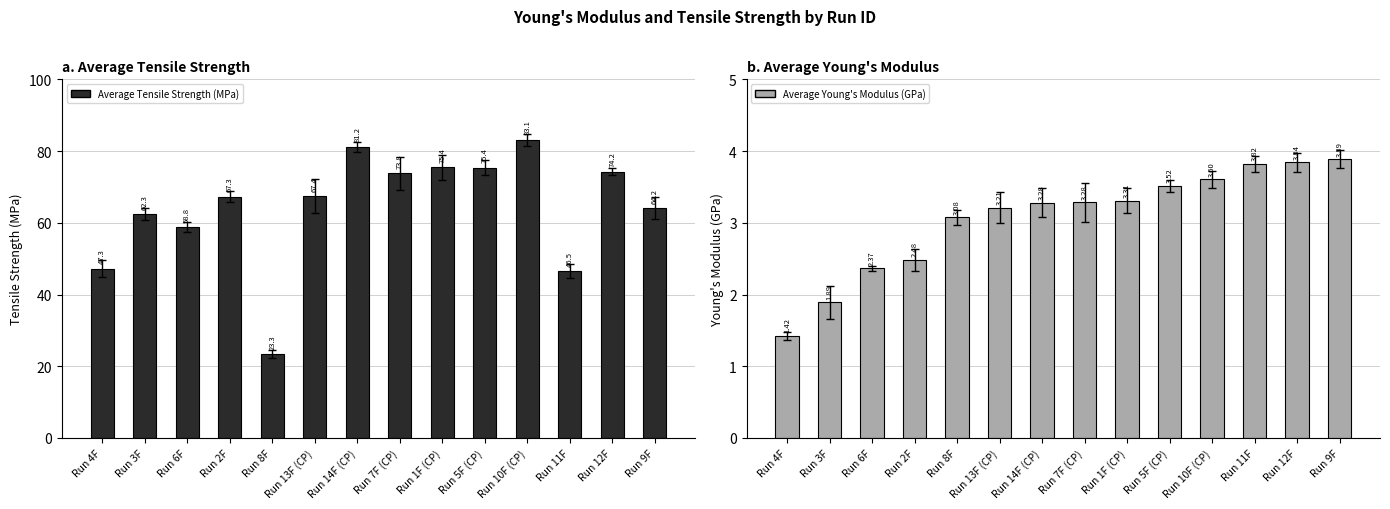

Reading left to right, what are all the values shown in this chart?

Average Tensile Strength (MPa): Run 4F=47.3	Run 3F=62.3	Run 6F=58.8	Run 2F=67.3	Run 8F=23.3	Run 13F (CP)=67.4	Run 14F (CP)=81.2	Run 7F (CP)=73.8	Run 1F (CP)=75.4	Run 5F (CP)=75.4	Run 10F (CP)=83.1	Run 11F=46.5	Run 12F=74.2	Run 9F=64.2
Average Young's Modulus (GPa): Run 4F=1.4	Run 3F=1.9	Run 6F=2.4	Run 2F=2.5	Run 8F=3.1	Run 13F (CP)=3.2	Run 14F (CP)=3.3	Run 7F (CP)=3.3	Run 1F (CP)=3.3	Run 5F (CP)=3.5	Run 10F (CP)=3.6	Run 11F=3.8	Run 12F=3.8	Run 9F=3.9